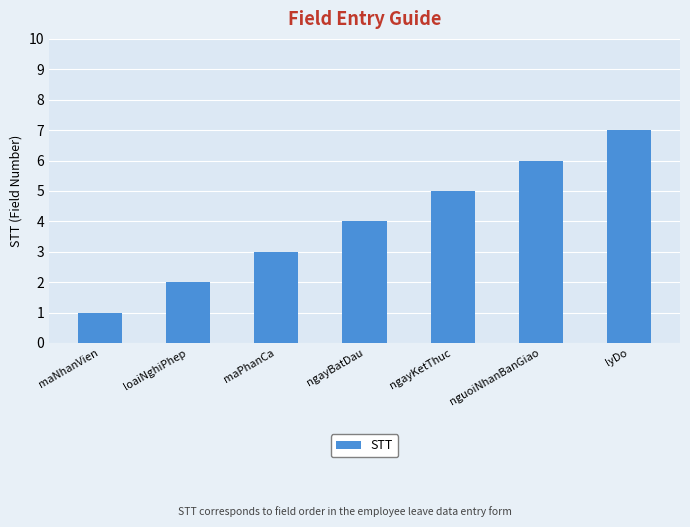

Reading left to right, list all the values displayed in this chart.

1	2	3	4	5	6	7